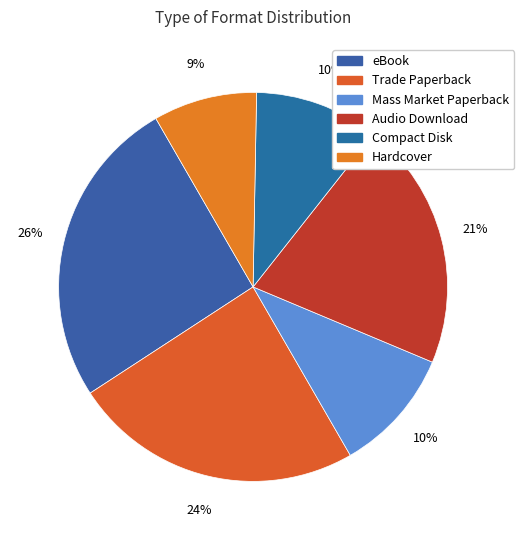

Is there any slice that represents more than half of the pie?

No